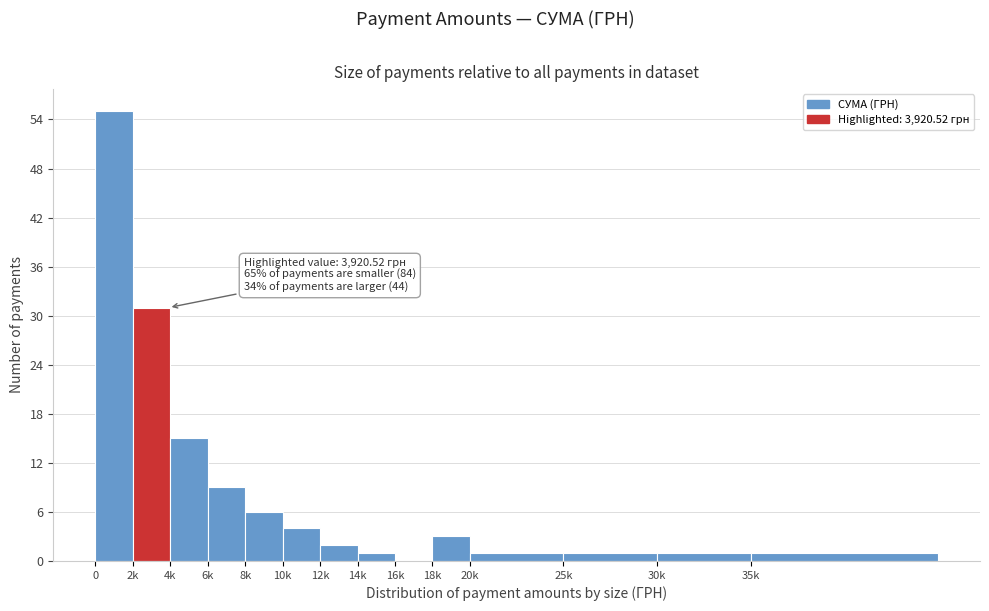

Reading left to right, list all the values displayed in this chart.

0=55	2k=31	4k=15	6k=9	8k=6	10k=4	12k=2	14k=1	16k=0	18k=3	20k=1	25k=1	30k=1	35k=1